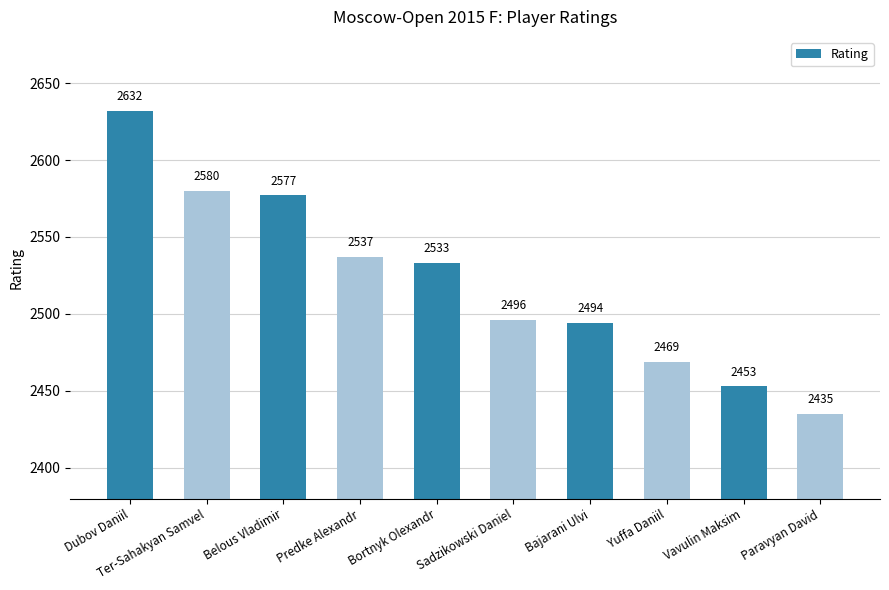

Between Bortnyk Olexandr and Belous Vladimir, which is larger?

Belous Vladimir